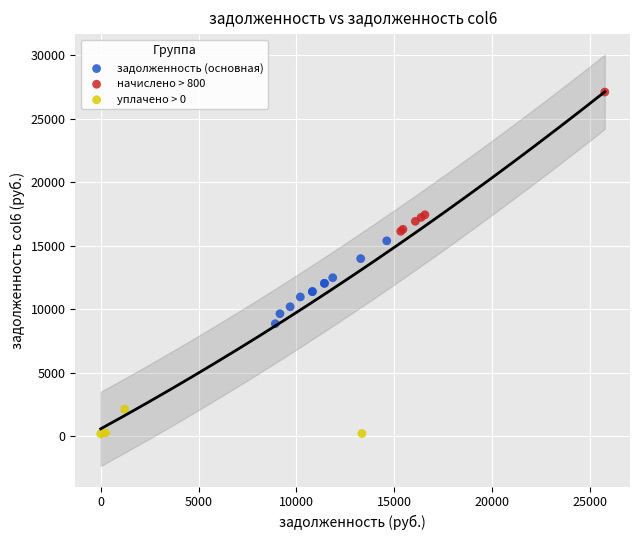

Which series contains the lowest Y value?

уплачено > 0